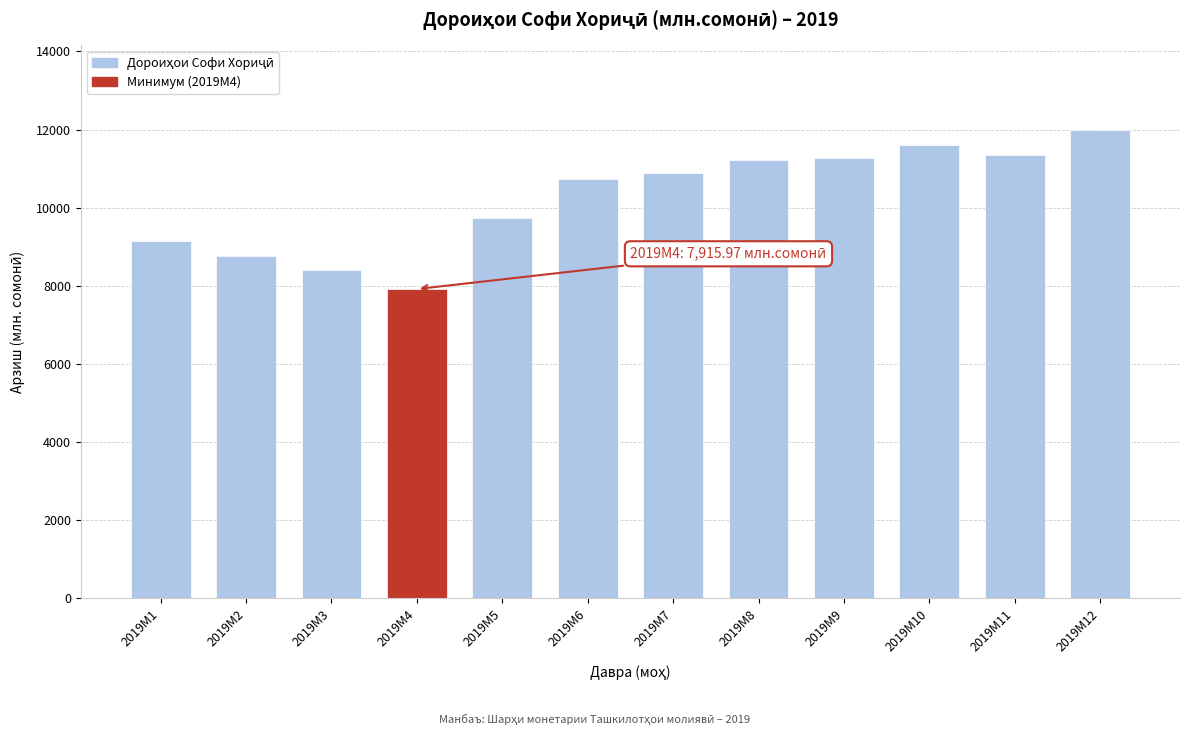

Reading right to left, list all the values displayed in this chart.

11994.9	11340.3	11608.1	11279.2	11210.7	10888.0	10724.7	9743.6	7916.0	8392.7	8770.1	9136.8